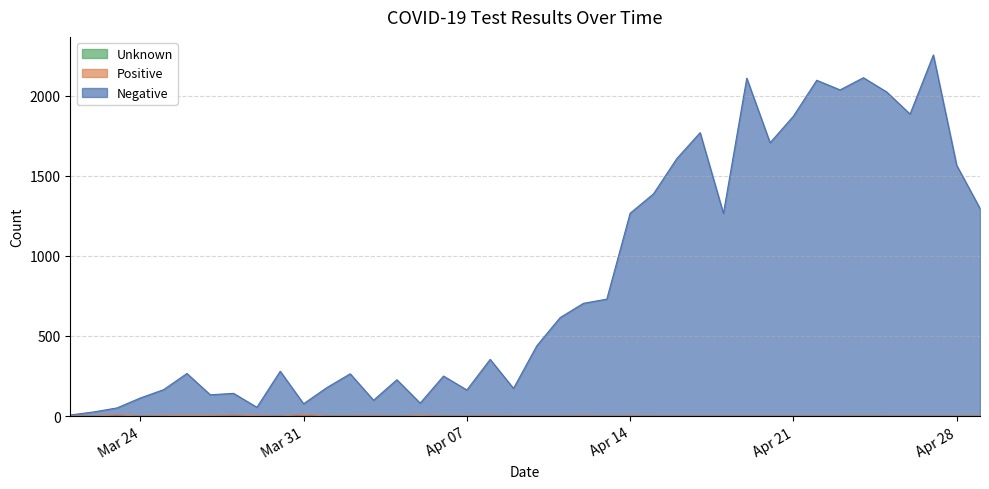

Which label corresponds to the largest value in the chart?

2020-04-27